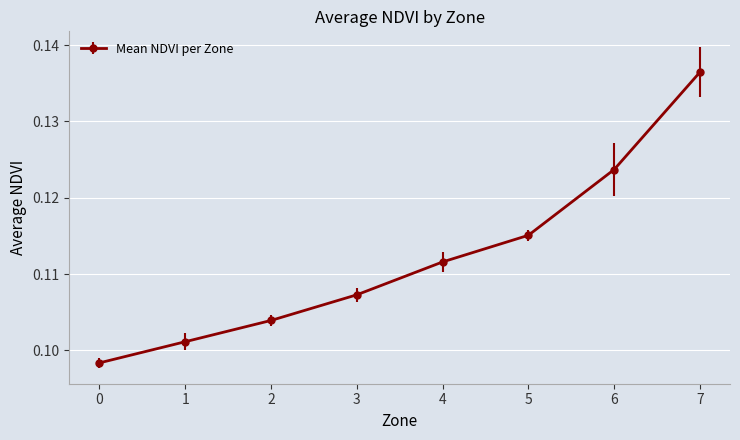

Rank the categories by value from lowest to highest.

0, 1, 2, 3, 4, 5, 6, 7